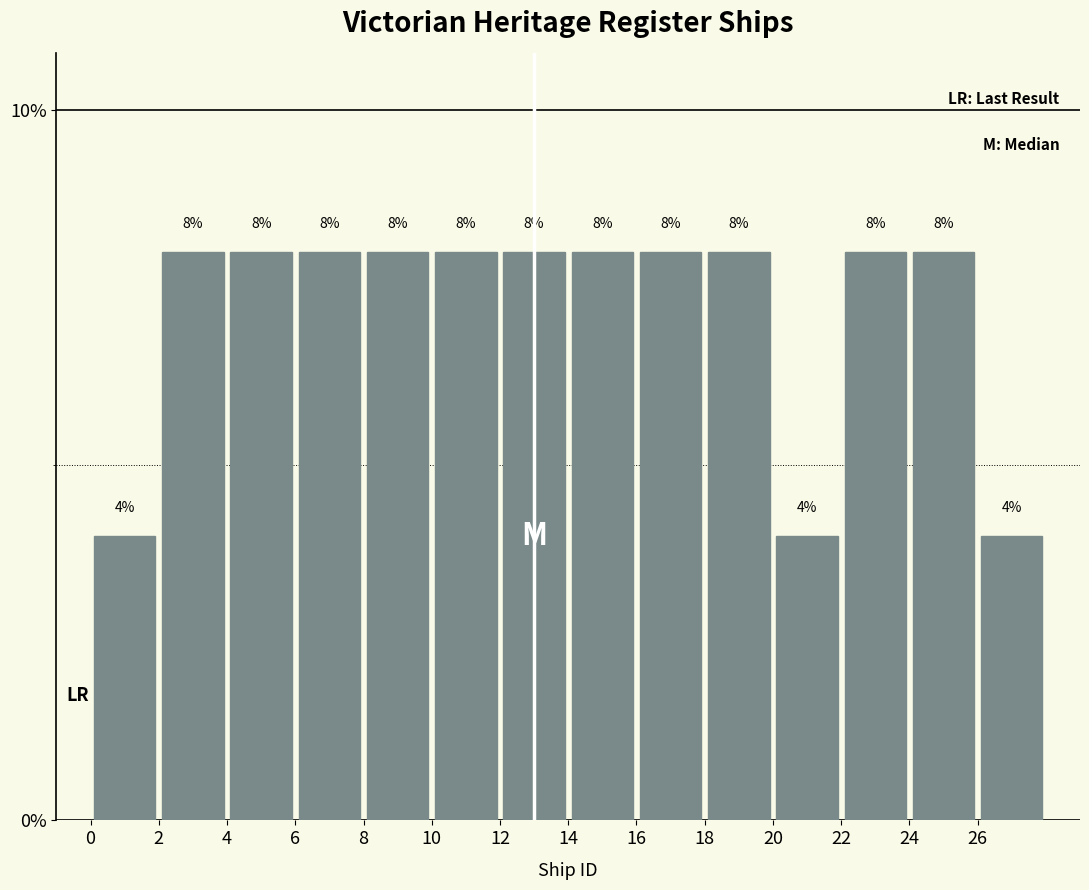

Reading left to right, list every bar in this chart as the range it spans on the x-axis followed by its height.

0 to 2: 4
2 to 4: 8
4 to 6: 8
6 to 8: 8
8 to 10: 8
10 to 12: 8
12 to 14: 8
14 to 16: 8
16 to 18: 8
18 to 20: 8
20 to 22: 4
22 to 24: 8
24 to 26: 8
26 to 28: 4